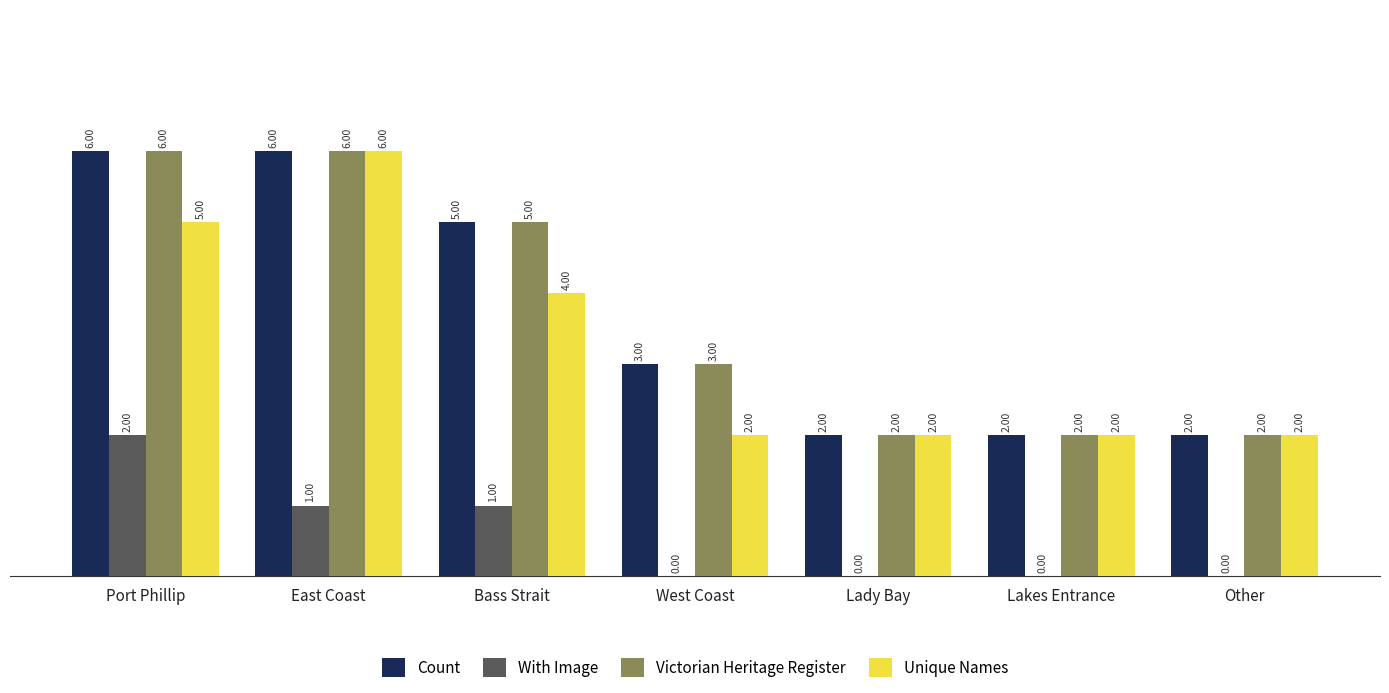

What is the total value across all series at Lady Bay?

6